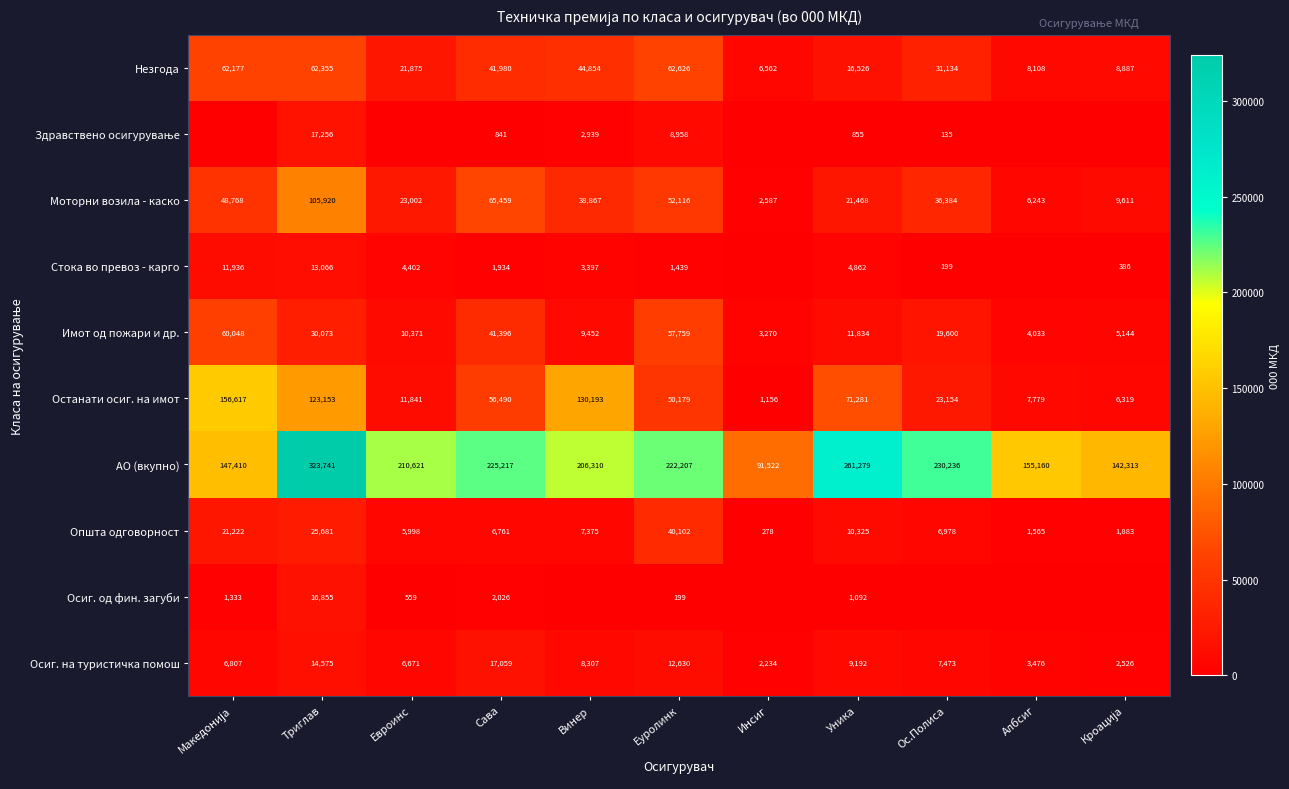

Where is Имот од пожари и др. nearest to the value 31659?

Триглав